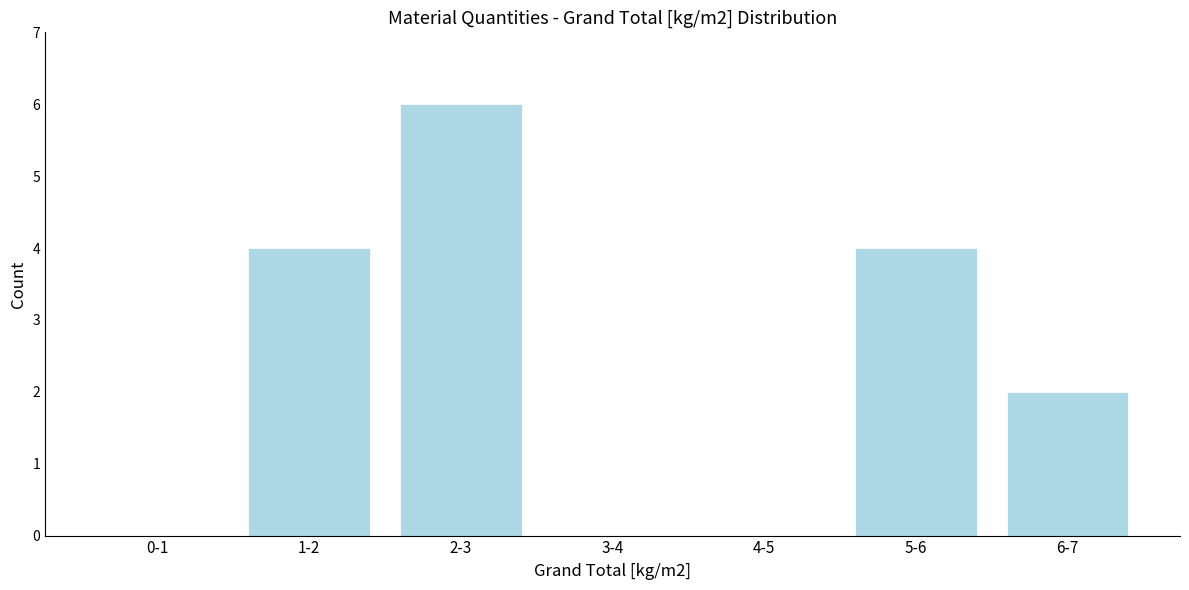

Reading left to right, extract all data points from this chart.

0-1=0	1-2=4	2-3=6	3-4=0	4-5=0	5-6=4	6-7=2